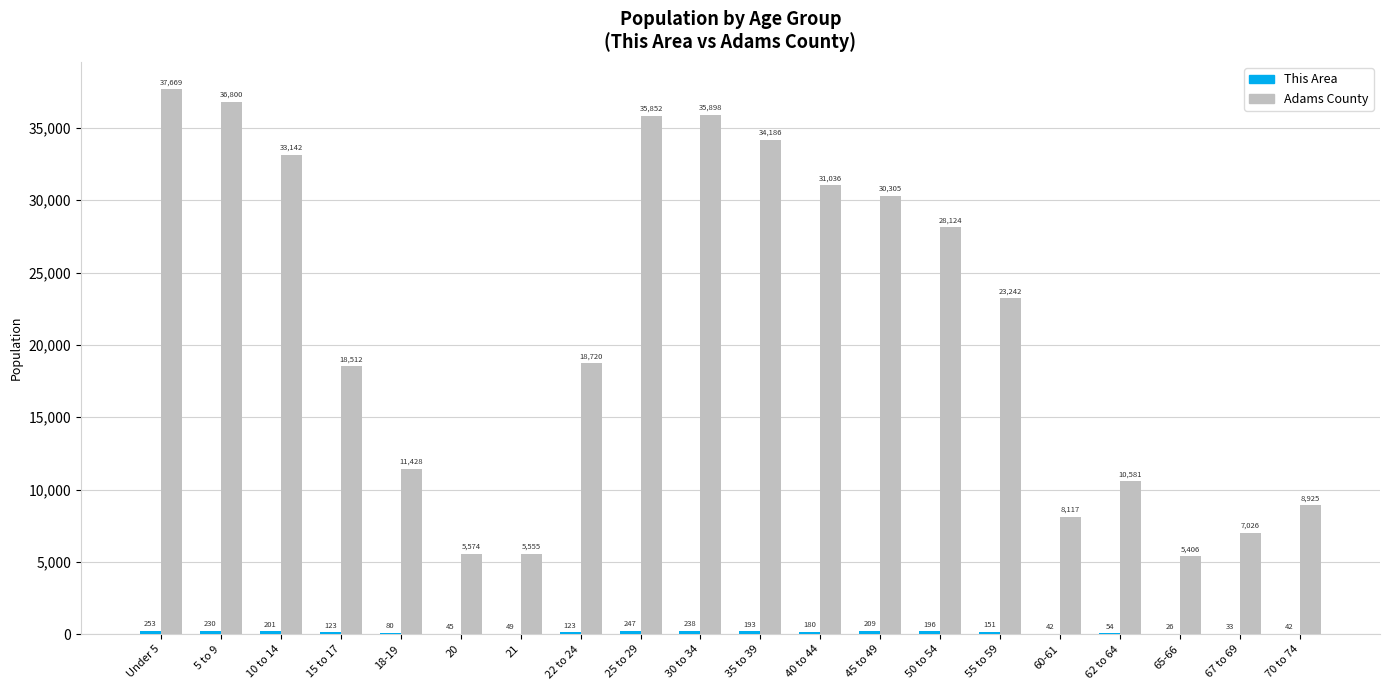

Which series changed the most between 35 to 39 and 62 to 64?

Adams County